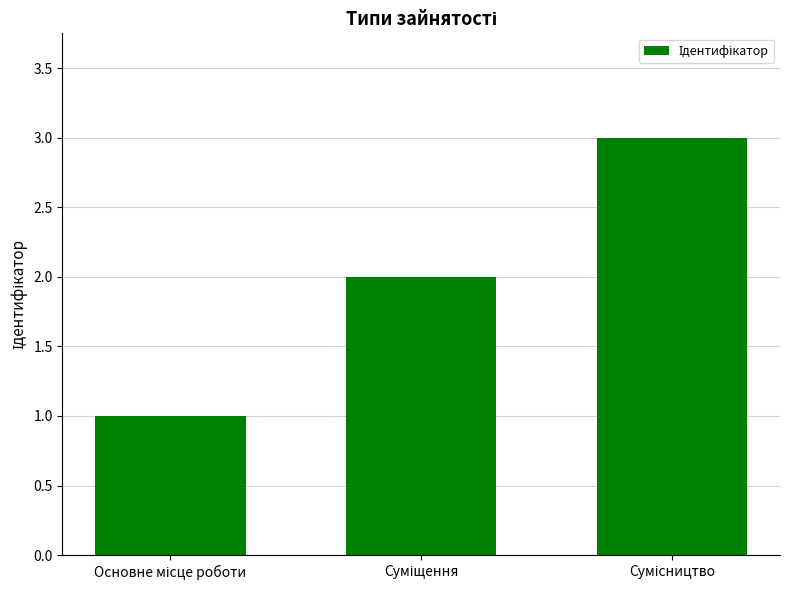

What is the average value?

2